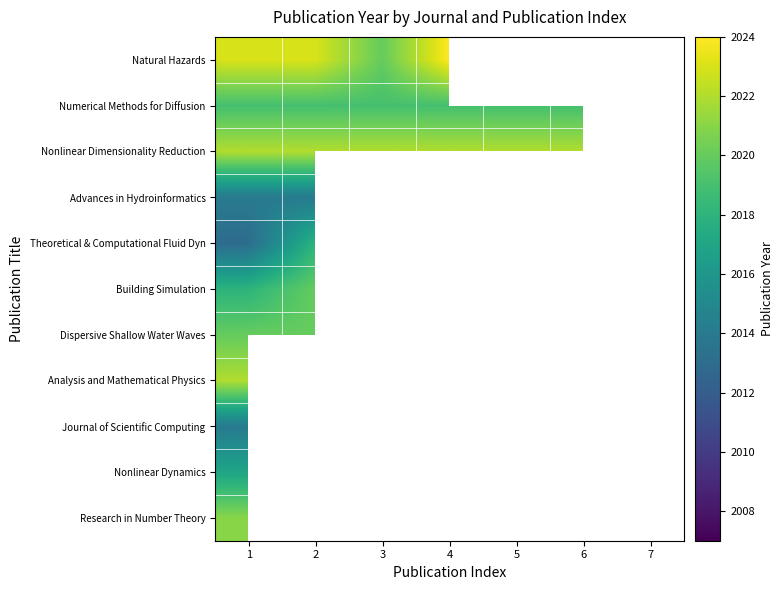

What is the difference between the maximum and minimum values in the Natural Hazards series?

4.0